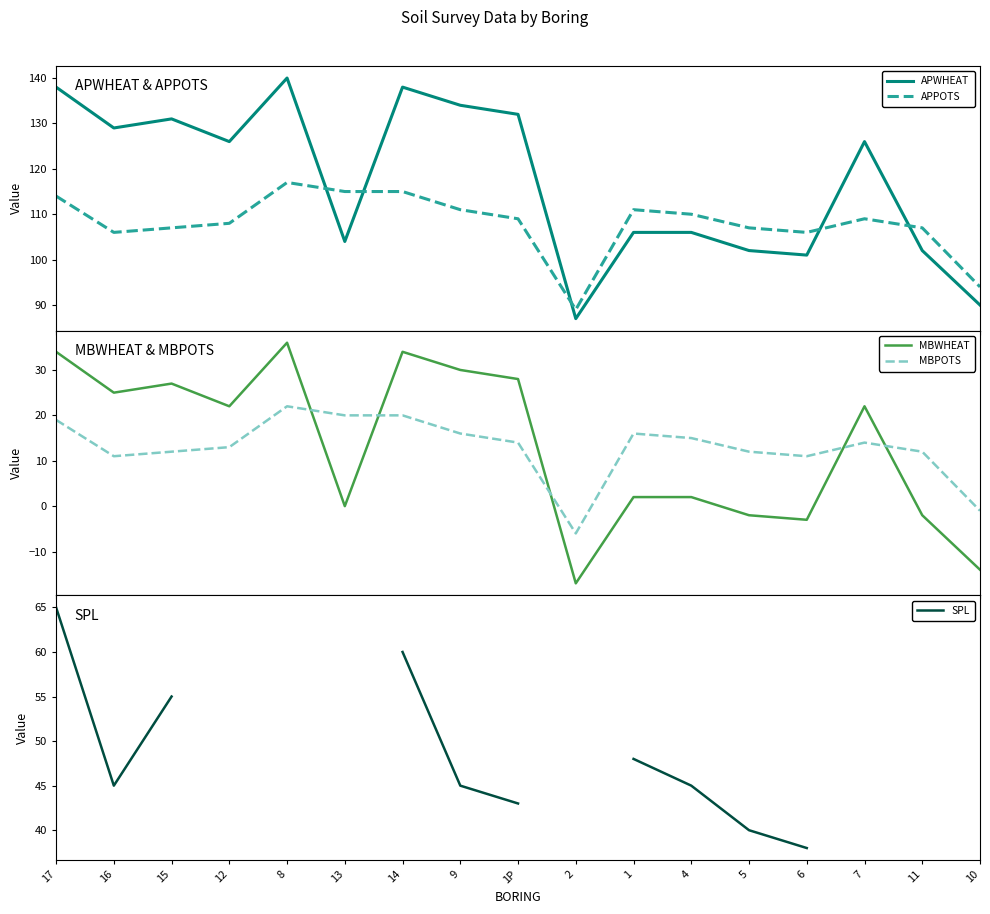

What is the sum of all APPOTS values?

1835